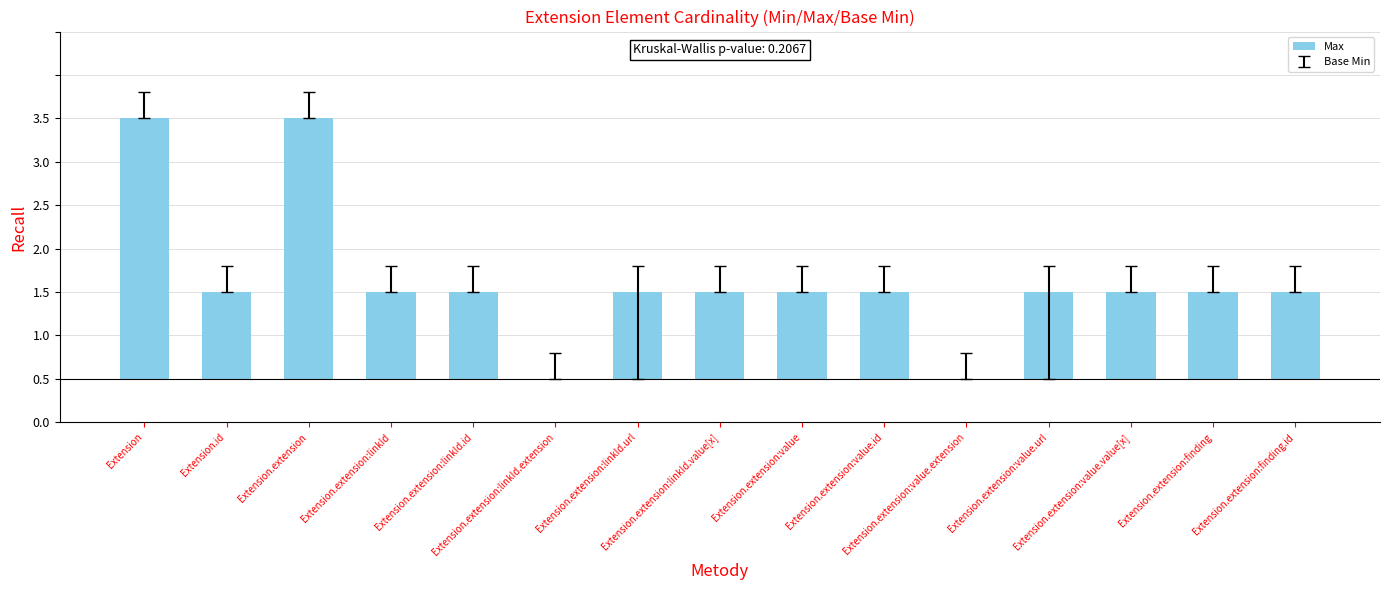

Are the bars horizontal?

No